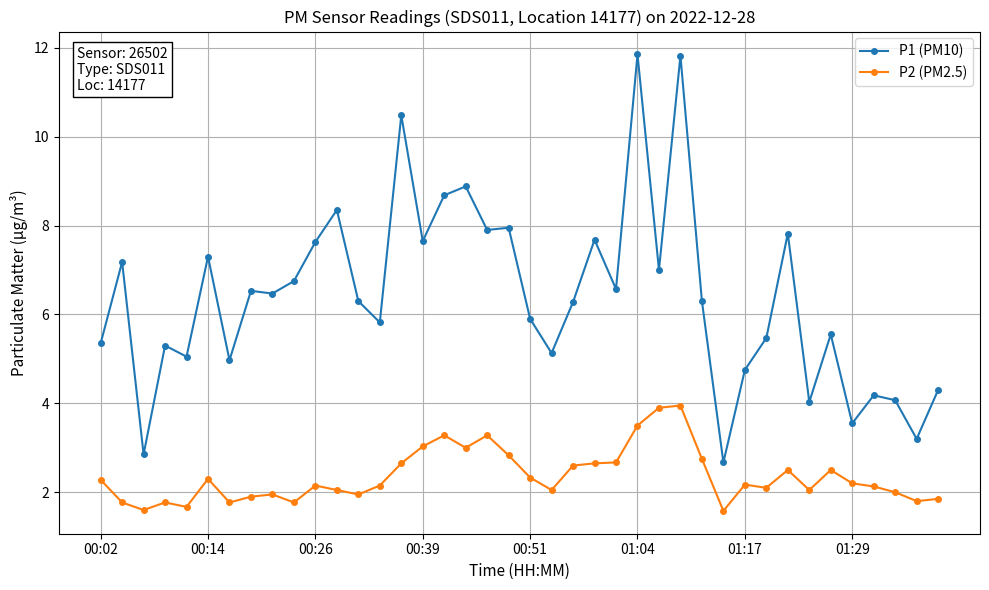

True or false: P2 (PM2.5) has more than 0 points higher than both neighbors.

True